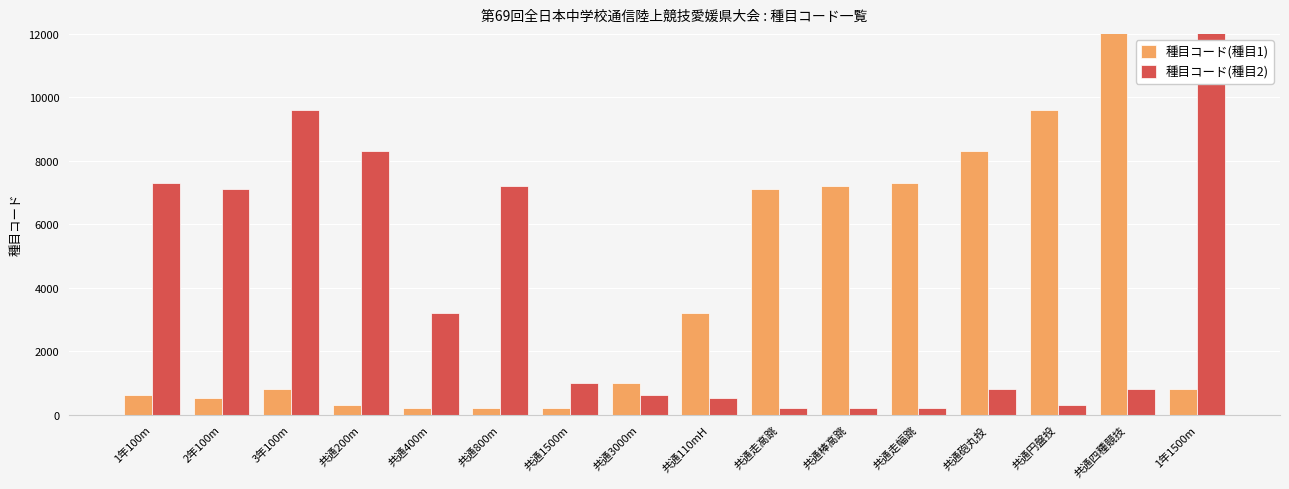

Rank the categories by 種目コード(種目2) value from lowest to highest.

共通走高跳, 共通棒高跳, 共通走幅跳, 共通円盤投, 共通110mH, 共通3000m, 共通四種競技, 共通砲丸投, 共通1500m, 共通400m, 2年100m, 共通800m, 1年100m, 共通200m, 3年100m, 1年1500m